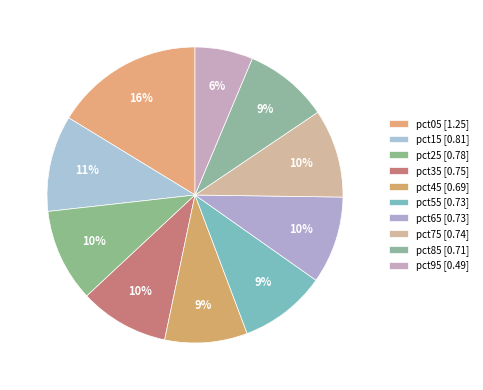

The pct45 slice represents 9% of the pie. True or false?

True